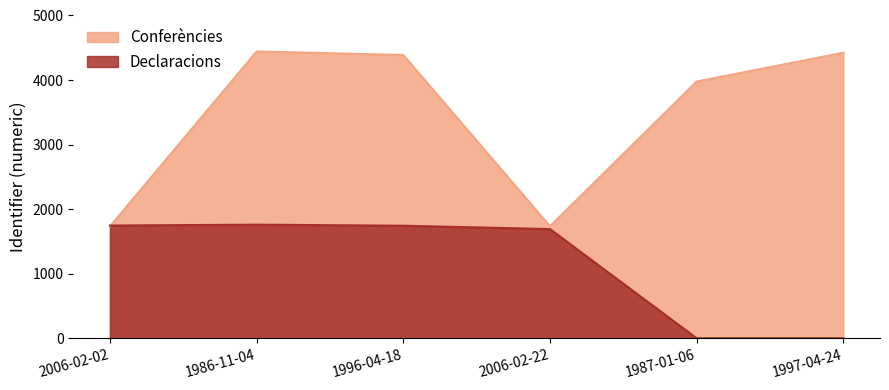

What is the value of the Conferències point at the 5th from the left?

3977